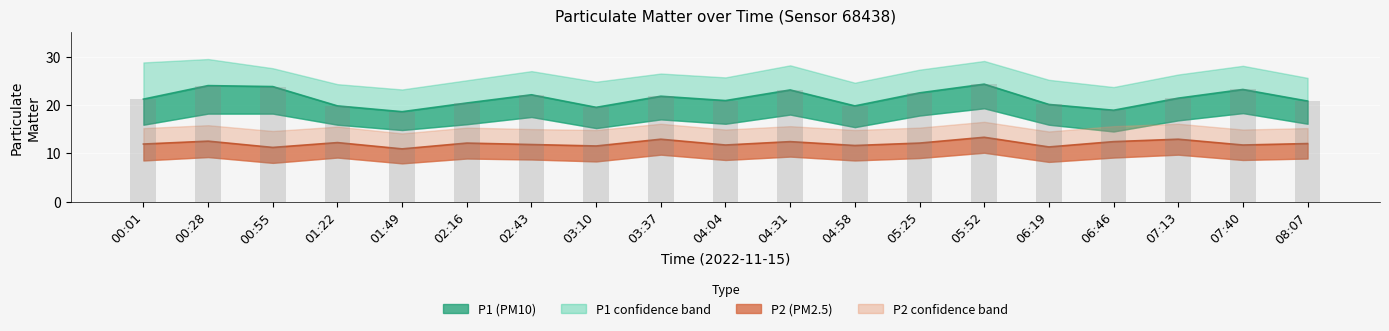

Reading left to right, what are all the values shown in this chart?

P1: 00:01=21.2	00:28=24.0	00:55=23.8	01:22=19.8	01:49=18.6	02:16=20.4	02:43=22.1	03:10=19.5	03:37=21.8	04:04=20.9	04:31=23.1	04:58=19.8	05:25=22.5	05:52=24.3	06:19=20.1	06:46=18.9	07:13=21.4	07:40=23.2	08:07=20.8
P1_upper: 00:01=28.8	00:28=29.5	00:55=27.6	01:22=24.3	01:49=23.2	02:16=25.1	02:43=27.0	03:10=24.8	03:37=26.5	04:04=25.7	04:31=28.2	04:58=24.6	05:25=27.3	05:52=29.1	06:19=25.2	06:46=23.7	07:13=26.3	07:40=28.1	08:07=25.6
P1_lower: 00:01=15.9	00:28=18.2	00:55=18.2	01:22=15.9	01:49=14.8	02:16=16.0	02:43=17.5	03:10=15.2	03:37=17.0	04:04=16.1	04:31=18.0	04:58=15.4	05:25=17.8	05:52=19.3	06:19=15.9	06:46=14.5	07:13=16.8	07:40=18.3	08:07=16.1
P2: 00:01=11.9	00:28=12.5	00:55=11.2	01:22=12.2	01:49=10.9	02:16=12.1	02:43=11.8	03:10=11.5	03:37=12.9	04:04=11.7	04:31=12.4	04:58=11.6	05:25=12.1	05:52=13.3	06:19=11.3	06:46=12.4	07:13=12.9	07:40=11.7	08:07=12.0
P2_upper: 00:01=15.2	00:28=15.8	00:55=14.6	01:22=15.5	01:49=14.1	02:16=15.3	02:43=15.0	03:10=14.8	03:37=16.1	04:04=14.9	04:31=15.6	04:58=14.8	05:25=15.3	05:52=16.5	06:19=14.5	06:46=15.6	07:13=16.1	07:40=14.9	08:07=15.2
P2_lower: 00:01=8.5	00:28=9.2	00:55=8.0	01:22=9.1	01:49=7.9	02:16=8.9	02:43=8.7	03:10=8.3	03:37=9.7	04:04=8.6	04:31=9.3	04:58=8.5	05:25=9.0	05:52=10.1	06:19=8.2	06:46=9.1	07:13=9.7	07:40=8.6	08:07=8.9